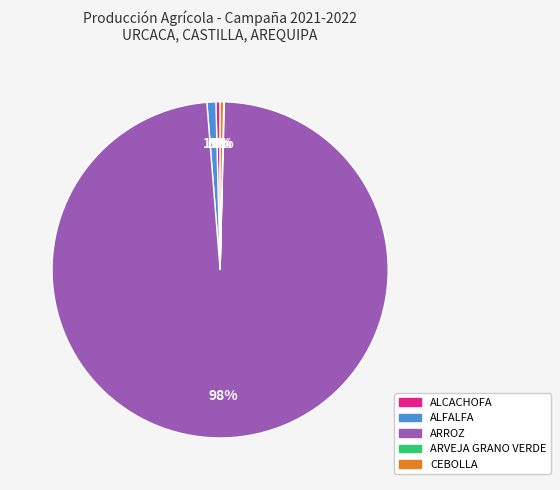

Is there a majority slice in this chart?

Yes